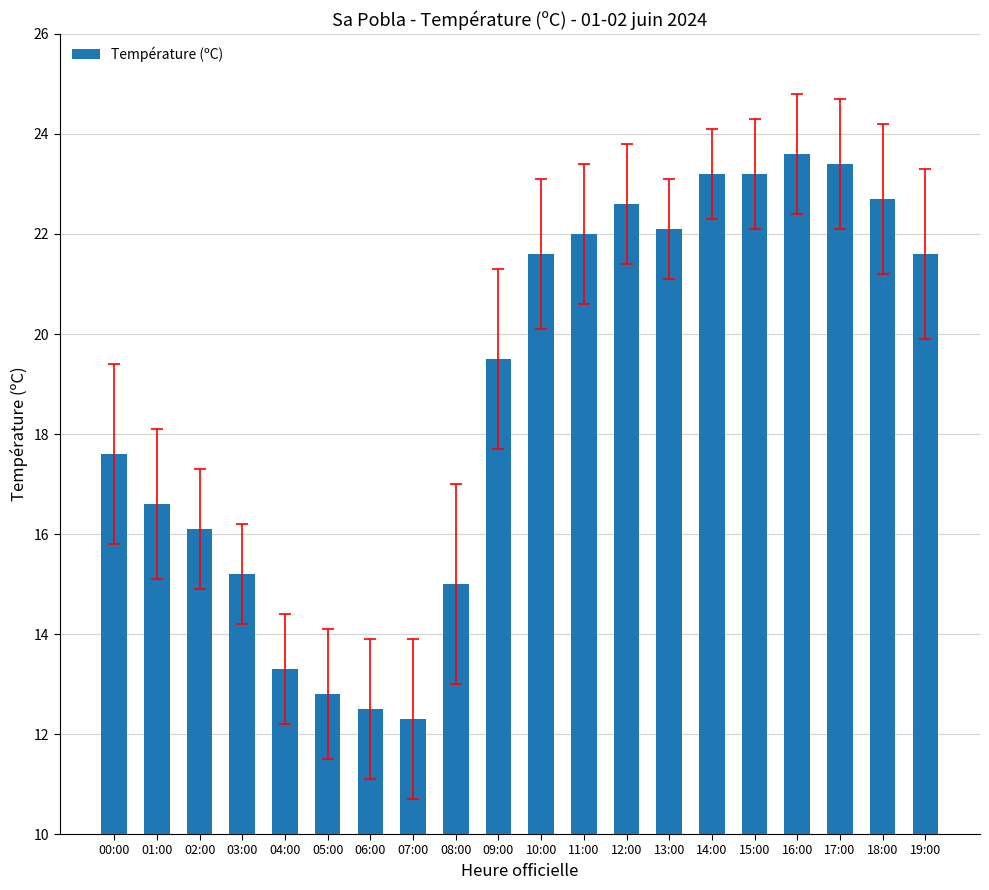

How many bars are there in total?

20